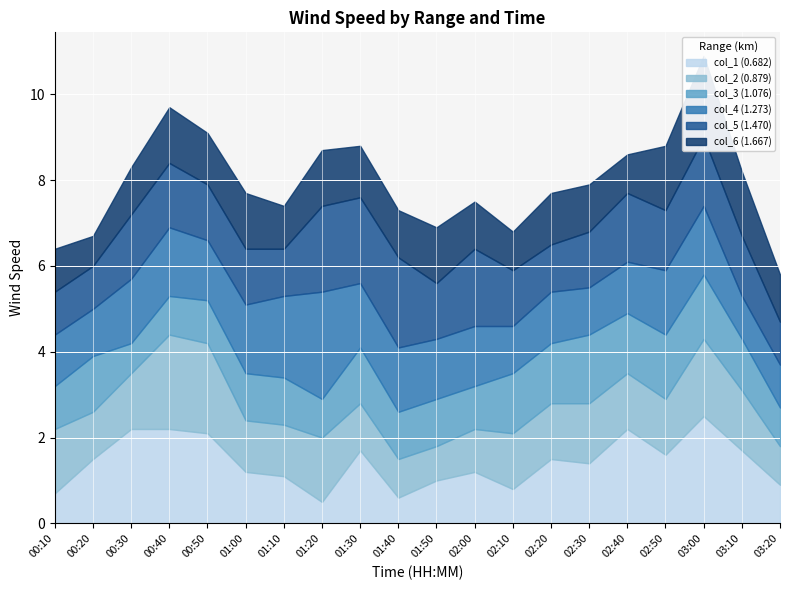

How many data points does each series have?

20